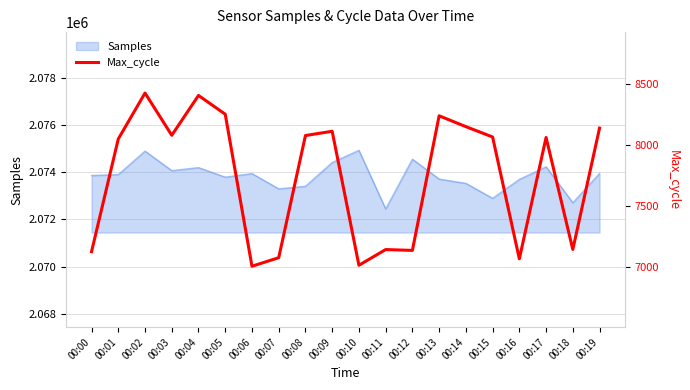

How many categories are shown in the chart?

20